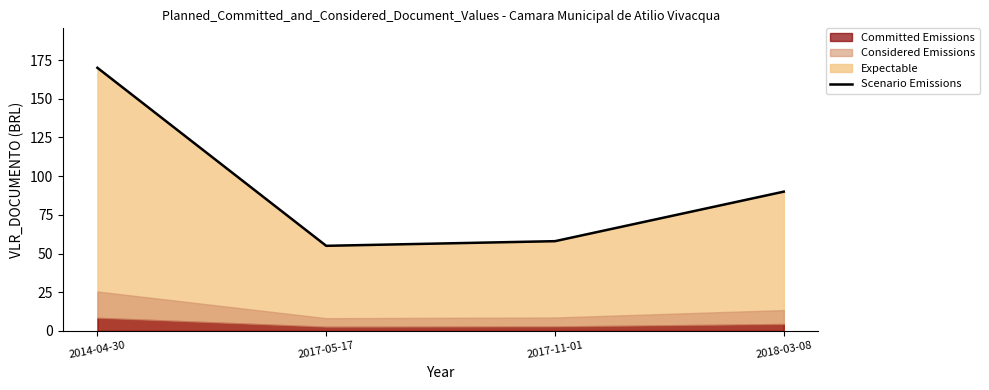

Where is the first local minimum?

2017-05-17